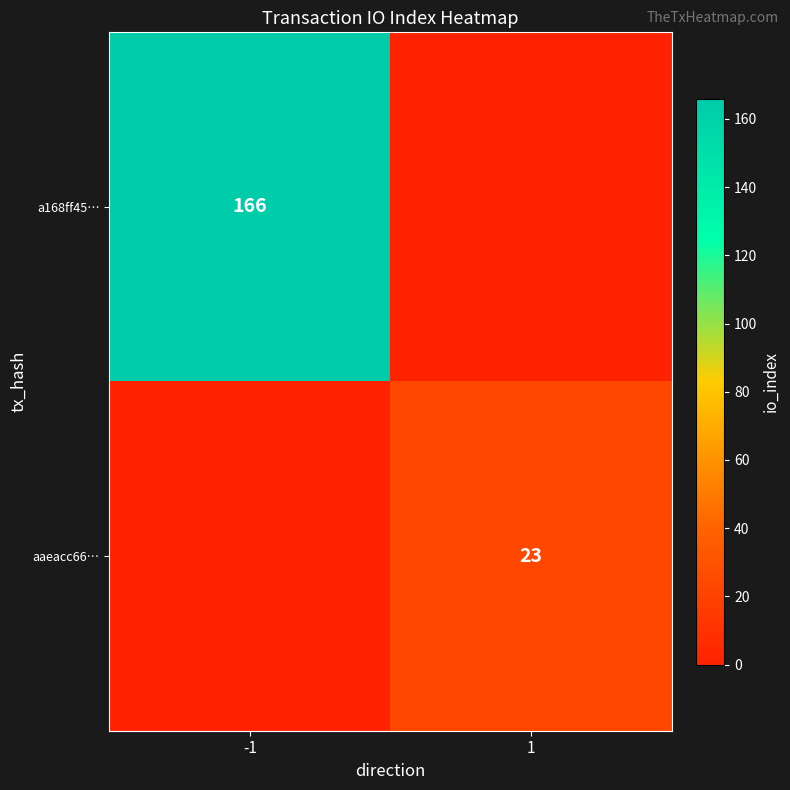

The value of aaeacc66… at 1 is 13. True or false?

False